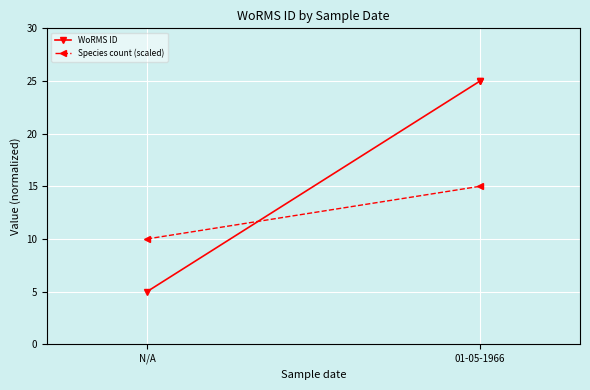

What is the difference between the values at 01-05-1966 and N/A?

20